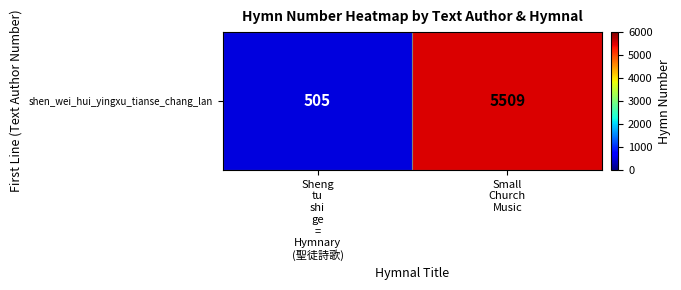

Reading right to left, list all the values displayed in this chart.

5509	505